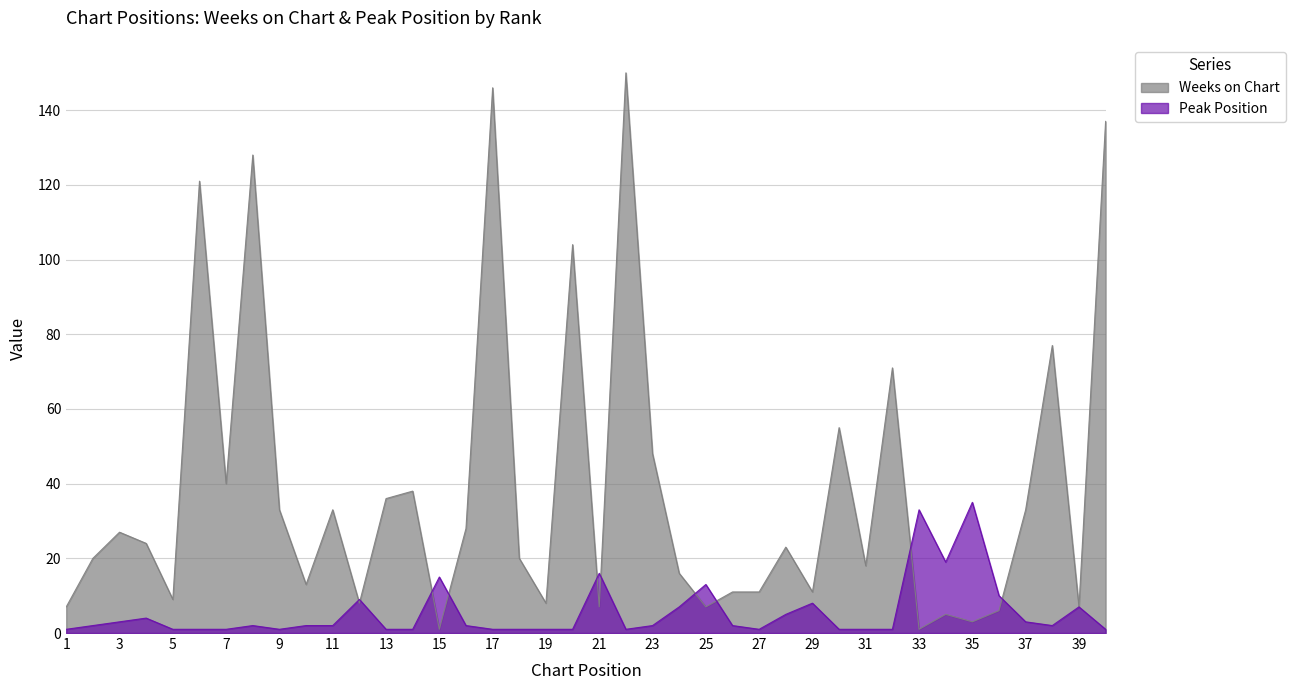

Reading left to right, what are all the values shown in this chart?

Weeks on Chart: 1=7	2=20	3=27	4=24	5=9	6=121	7=40	8=128	9=33	10=13	11=33	12=8	13=36	14=38	15=1	16=28	17=146	18=20	19=8	20=104	21=7	22=150	23=48	24=16	25=7	26=11	27=11	28=23	29=11	30=55	31=18	32=71	33=1	34=5	35=3	36=6	37=33	38=77	39=7	40=137
Peak Position: 1=1	2=2	3=3	4=4	5=1	6=1	7=1	8=2	9=1	10=2	11=2	12=9	13=1	14=1	15=15	16=2	17=1	18=1	19=1	20=1	21=16	22=1	23=2	24=7	25=13	26=2	27=1	28=5	29=8	30=1	31=1	32=1	33=33	34=19	35=35	36=10	37=3	38=2	39=7	40=1